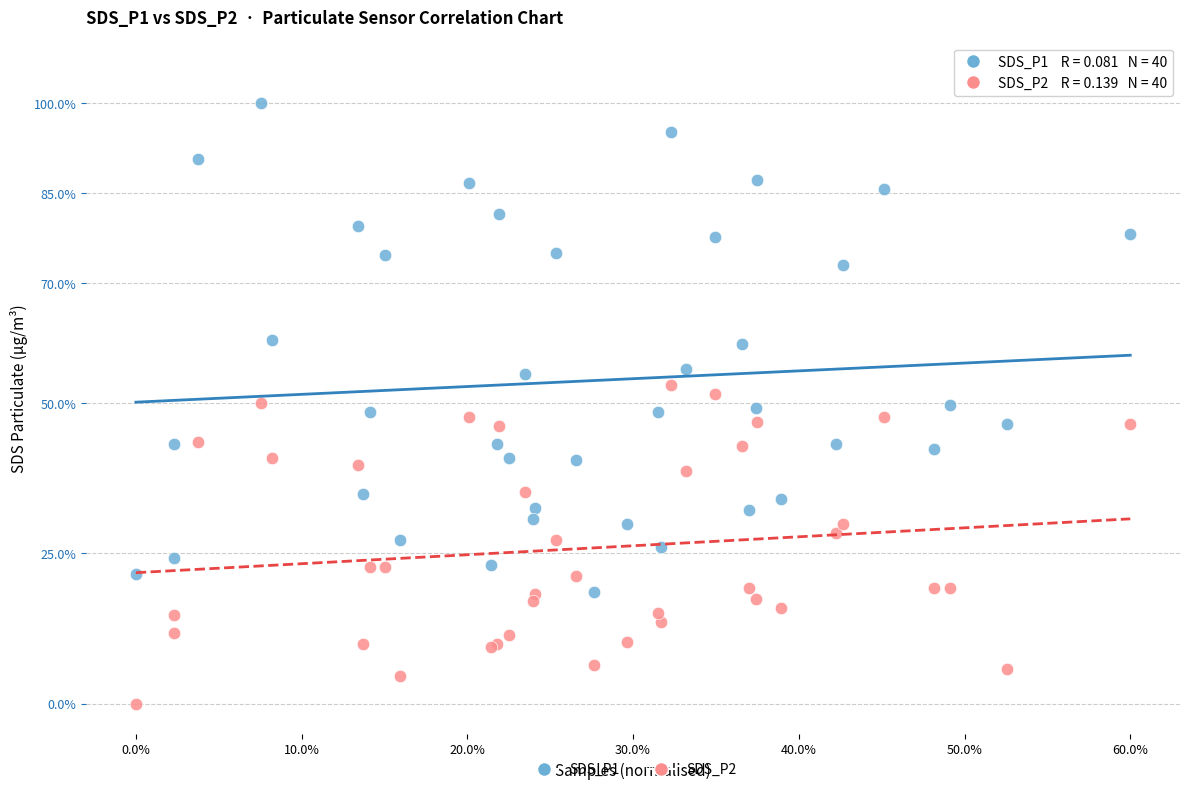

Which series contains the highest Y value?

SDS_P1